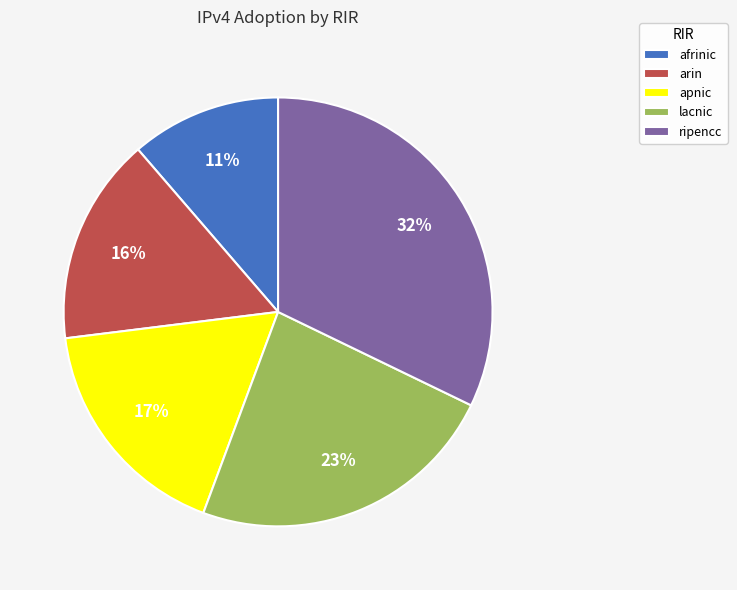

Which slice is the largest?

ripencc